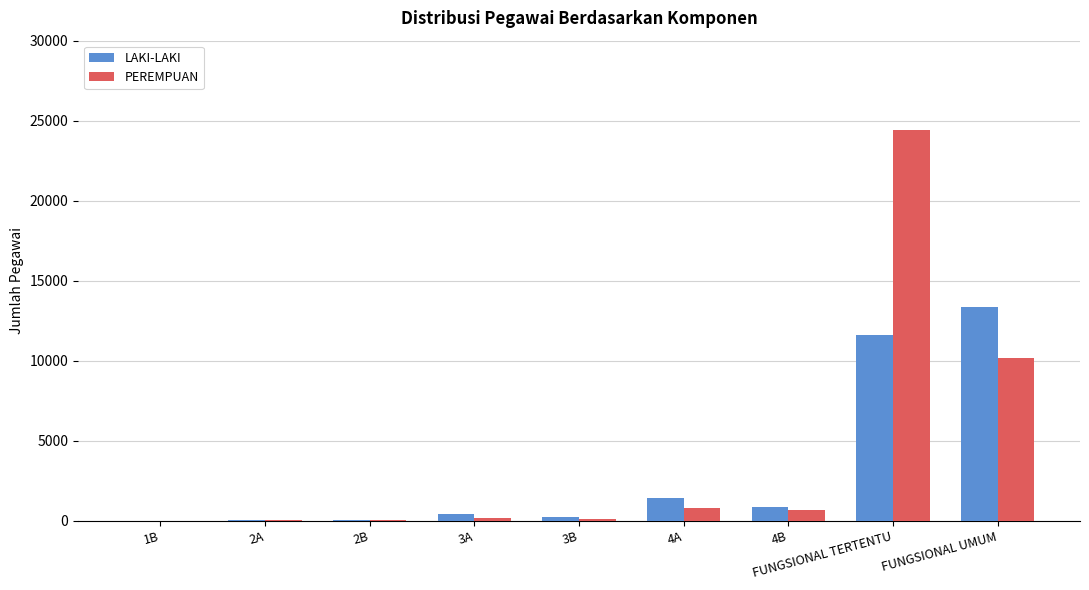

Which series has the largest range (max minus min)?

PEREMPUAN